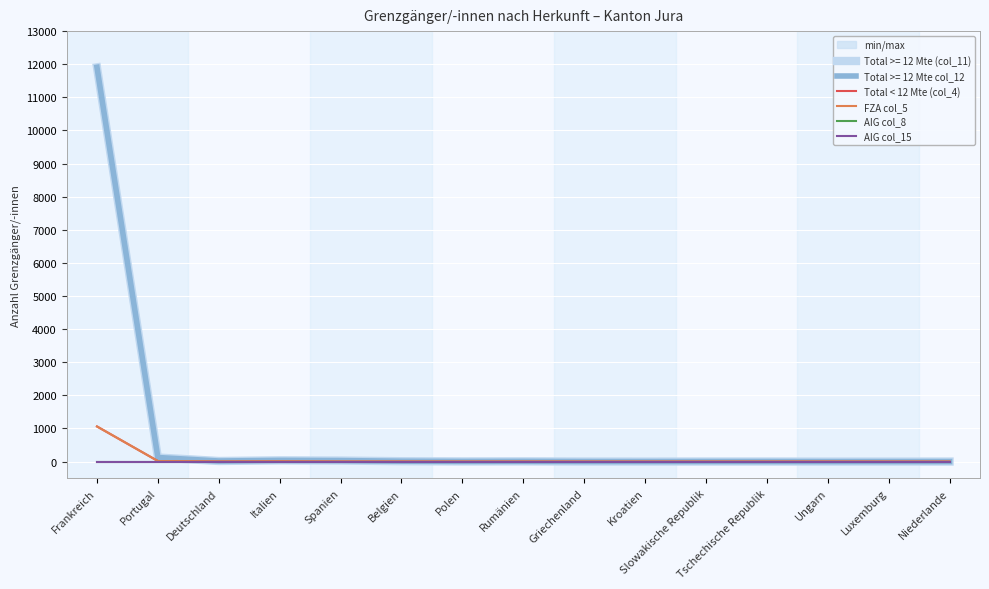

Which series has the largest total across all categories?

Total < 12 Mte (col_4)